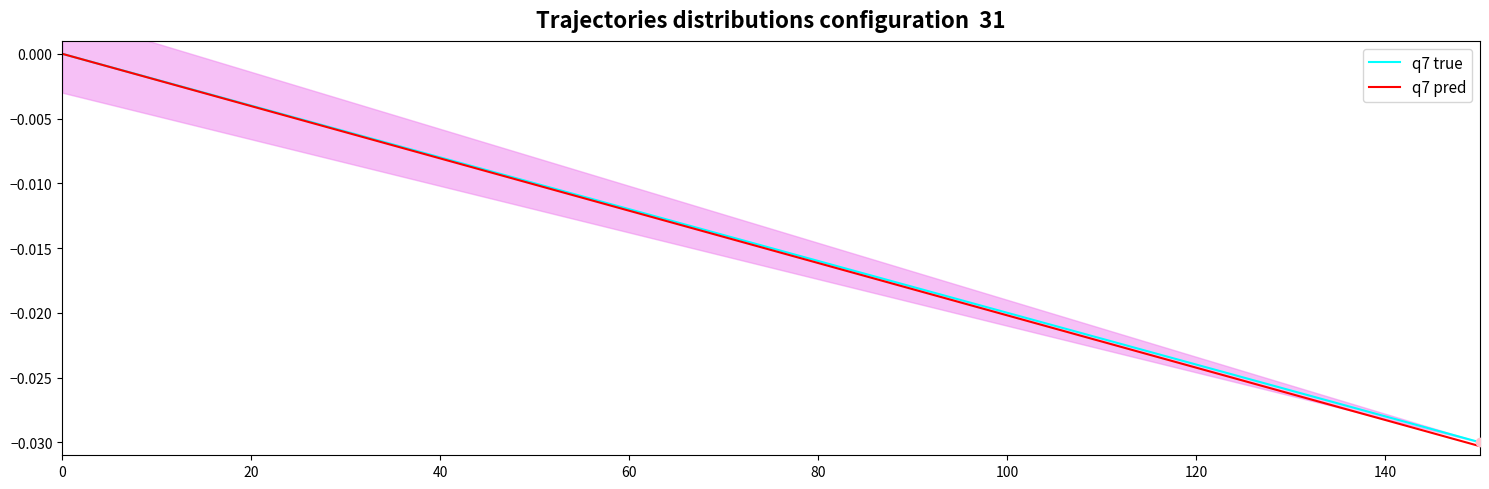

True or false: q7 pred has more than 1 points higher than both neighbors.

False